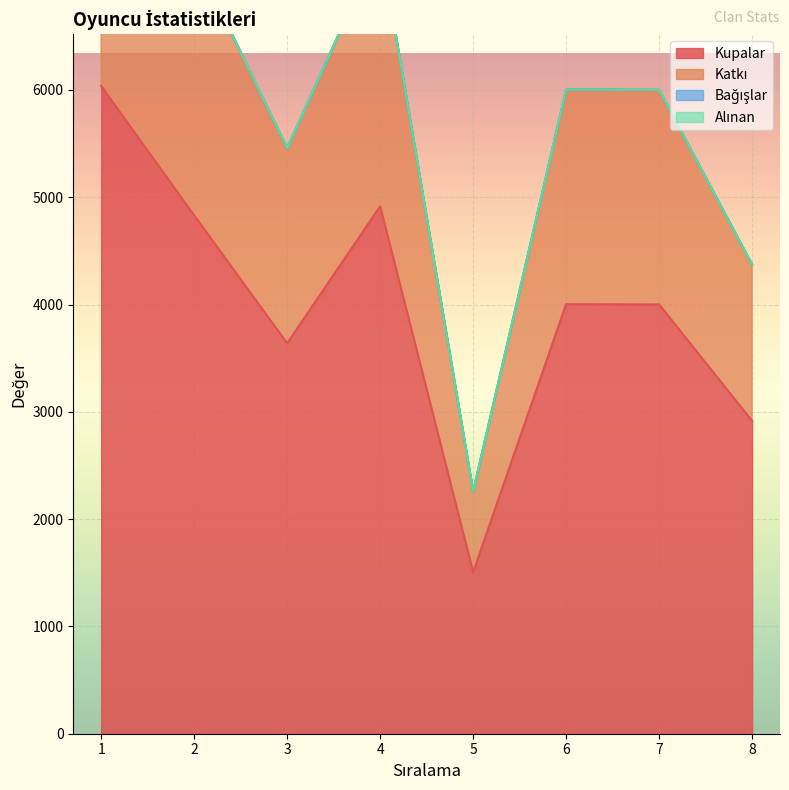

In Kupalar, how many points are higher than both neighbors (excluding endpoints)?

2